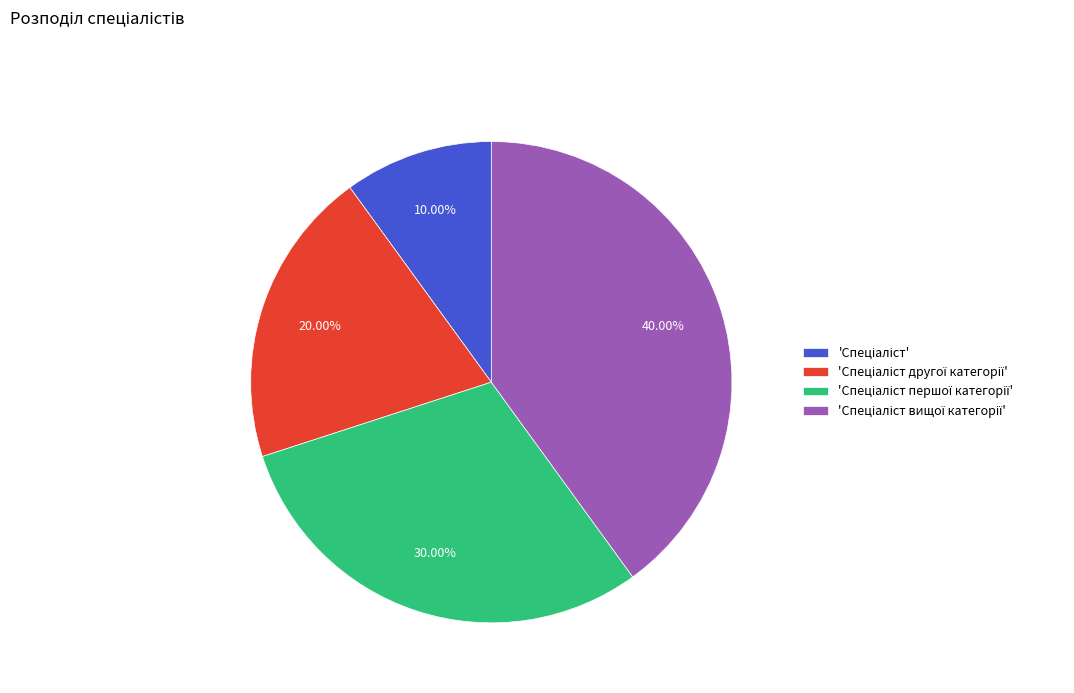

Is there a majority slice in this chart?

No